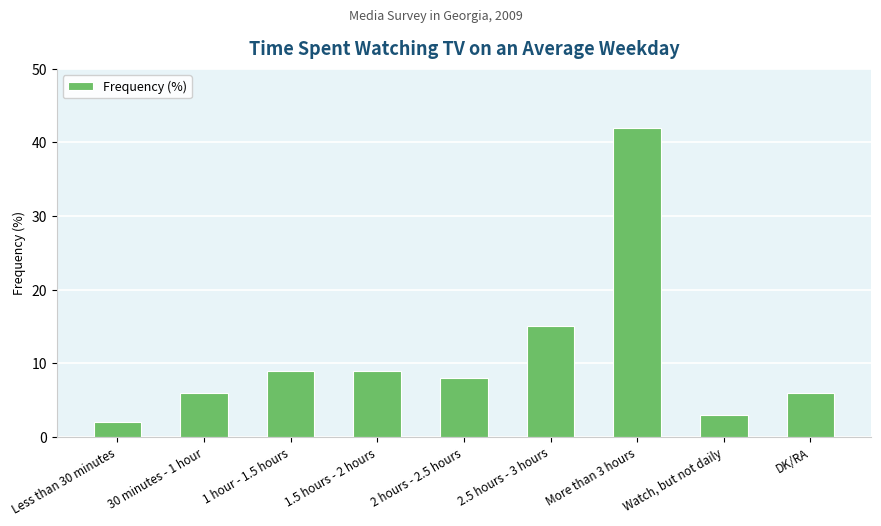

What is the sum of all values?

100